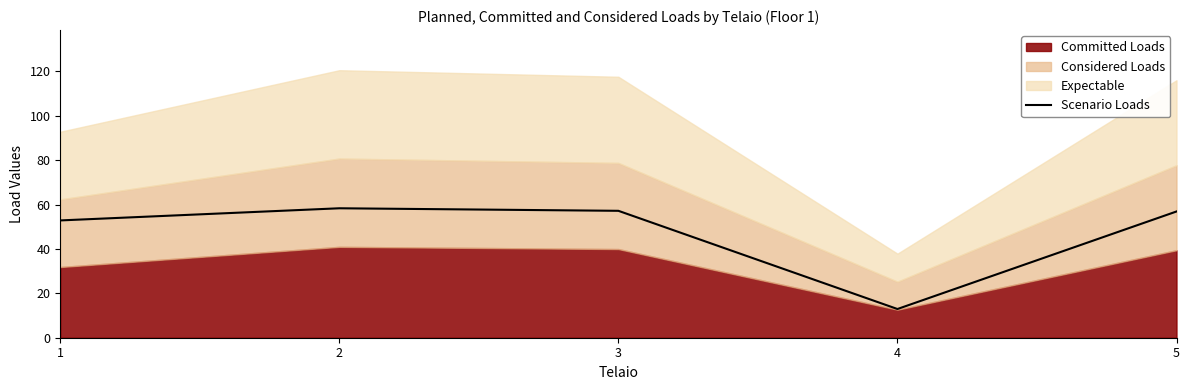

Reading left to right, extract all data points from this chart.

1=52.9	2=58.3	3=57.2	4=12.9	5=56.9